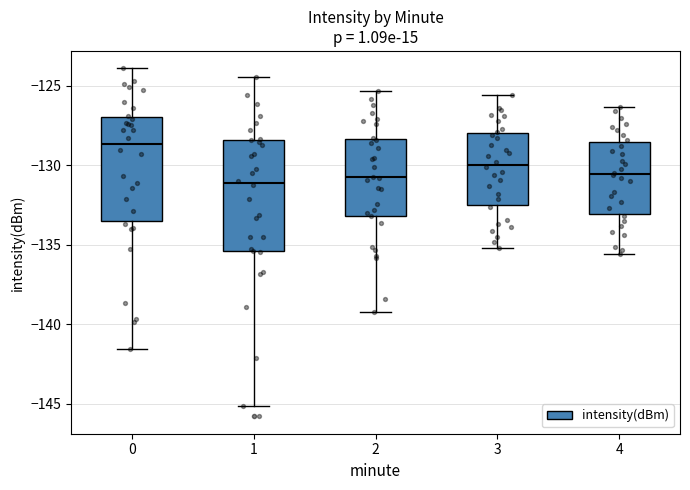

Reading left to right, read every box against the y-axis: the position of its median line, the range the box covers, and the ends of its whiskers. The values are not printed on the chart, so give them approximately, as read against the axis.

0: median -128.5, box -133.5 to -127.0, whiskers -141.5 to -124.0
1: median -131.0, box -135.5 to -128.5, whiskers -145.0 to -124.5
2: median -130.5, box -133.0 to -128.5, whiskers -139.0 to -125.5
3: median -130.0, box -132.5 to -128.0, whiskers -135.0 to -125.5
4: median -130.5, box -133.0 to -128.5, whiskers -135.5 to -126.5